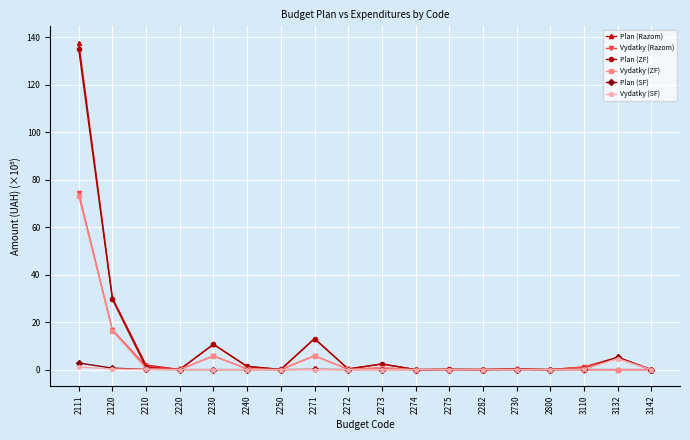

True or false: Vydatky (Razom) and Plan (ZF) intersect in this chart.

True